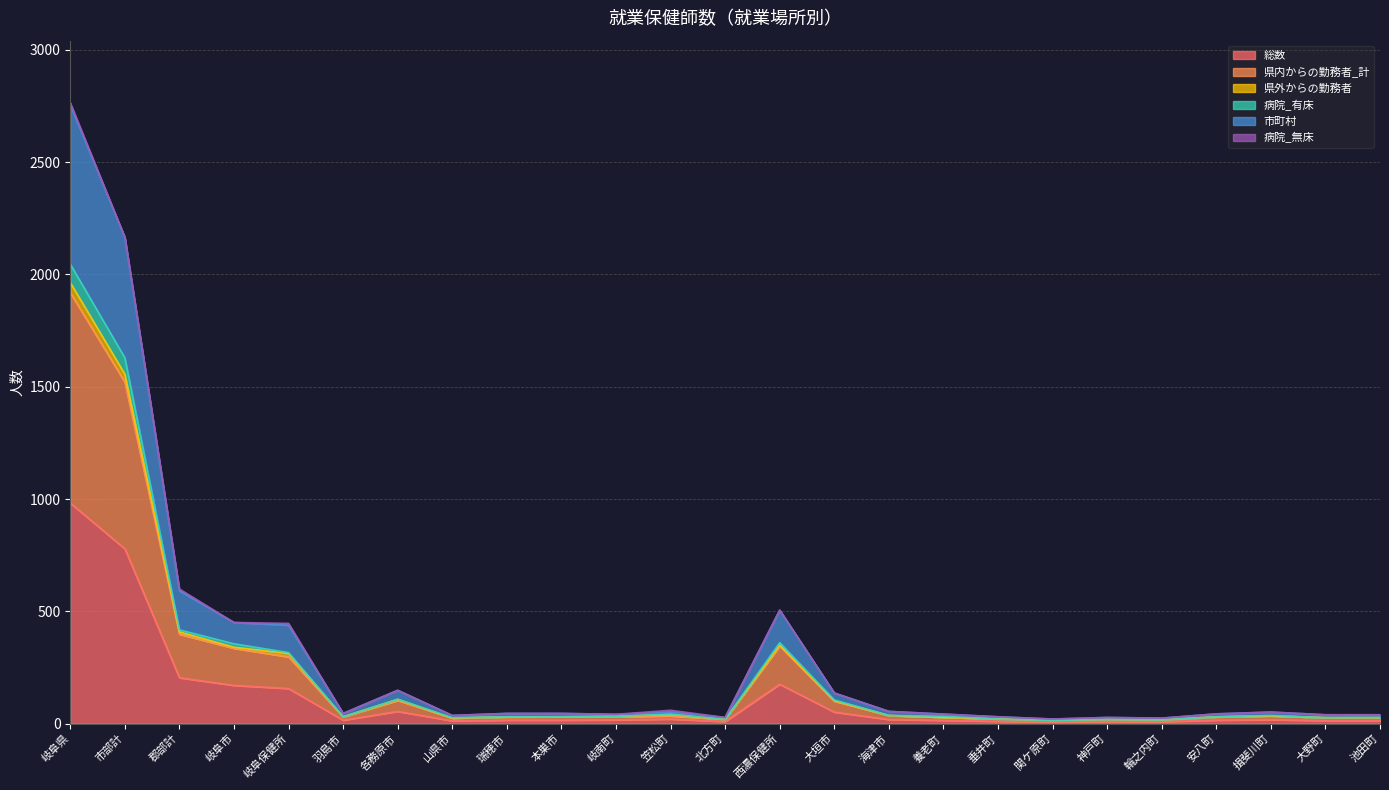

What is the minimum value shown in the chart?

7